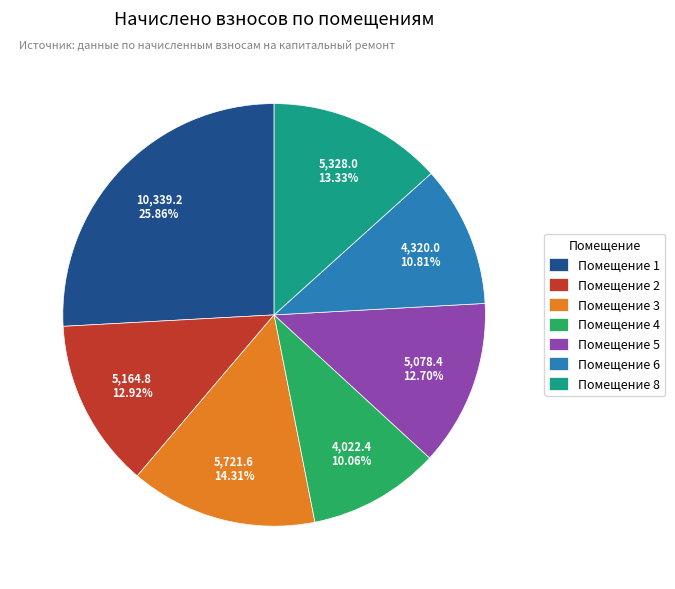

How many slices are in this pie chart?

7